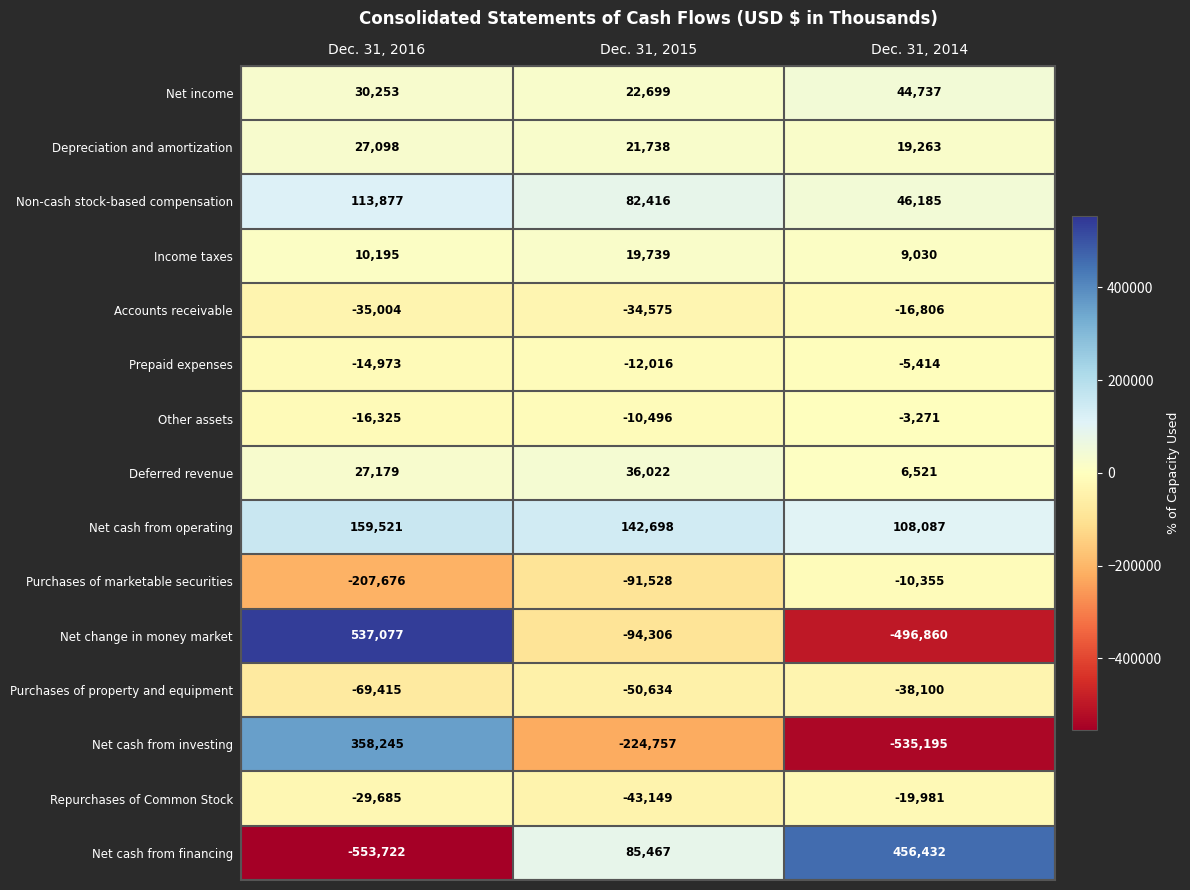

At which category is the sum across all series the highest?

Dec. 31, 2016